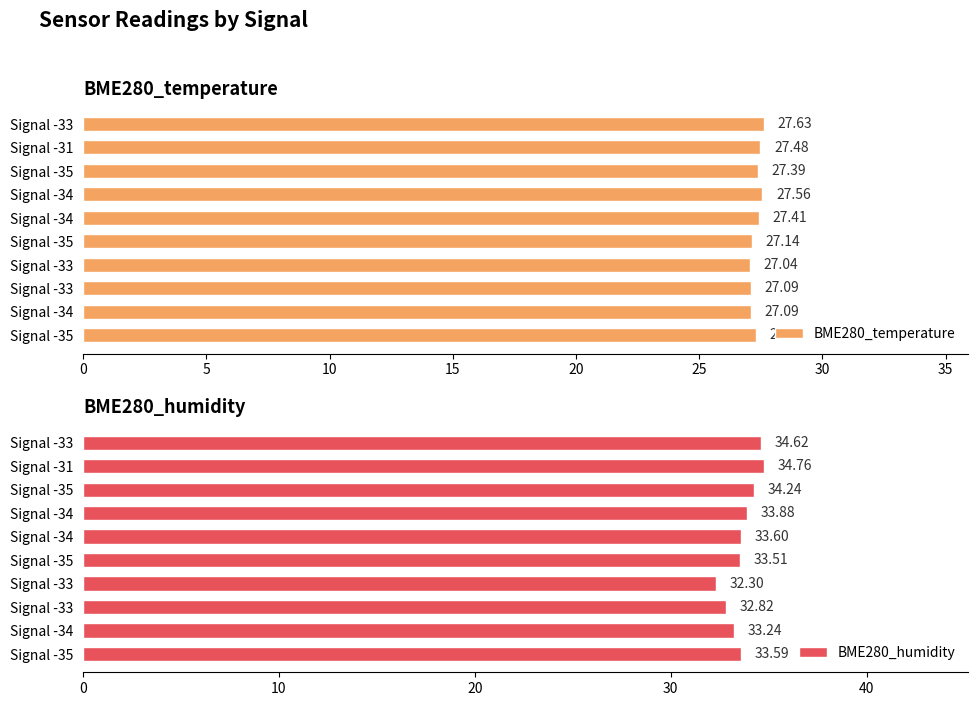

What is the value of the BME280_temperature bar at the 9th from the left?

27.5